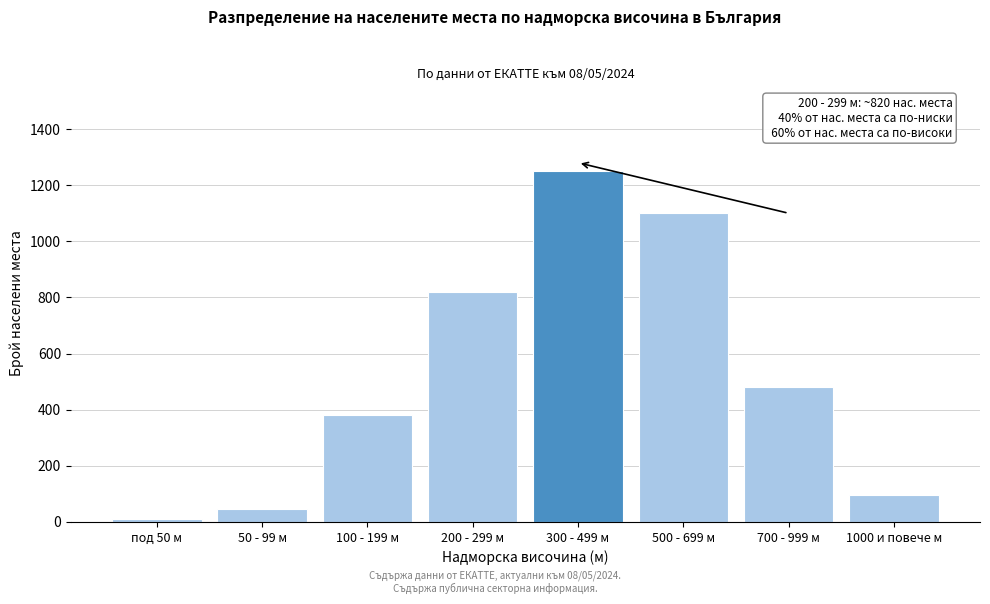

Reading left to right, transcribe all the data shown in this chart.

под 50 м=12	50 - 99 м=45	100 - 199 м=380	200 - 299 м=820	300 - 499 м=1250	500 - 699 м=1100	700 - 999 м=480	1000 и повече м=95